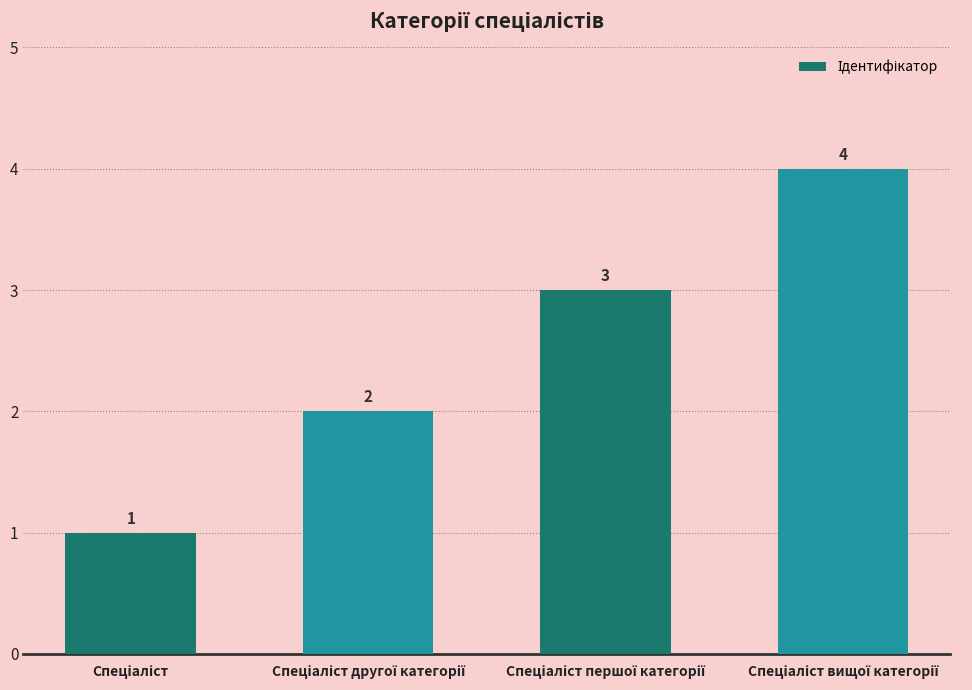

How many values are below 3?

2